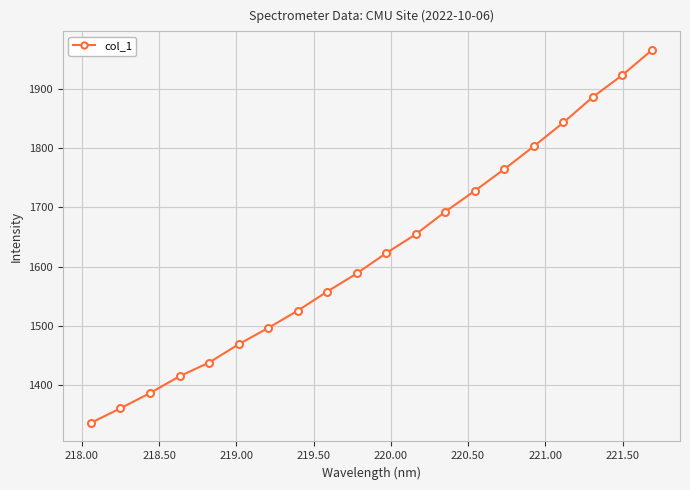

What is the value of the 18th point from the left?

1886.3